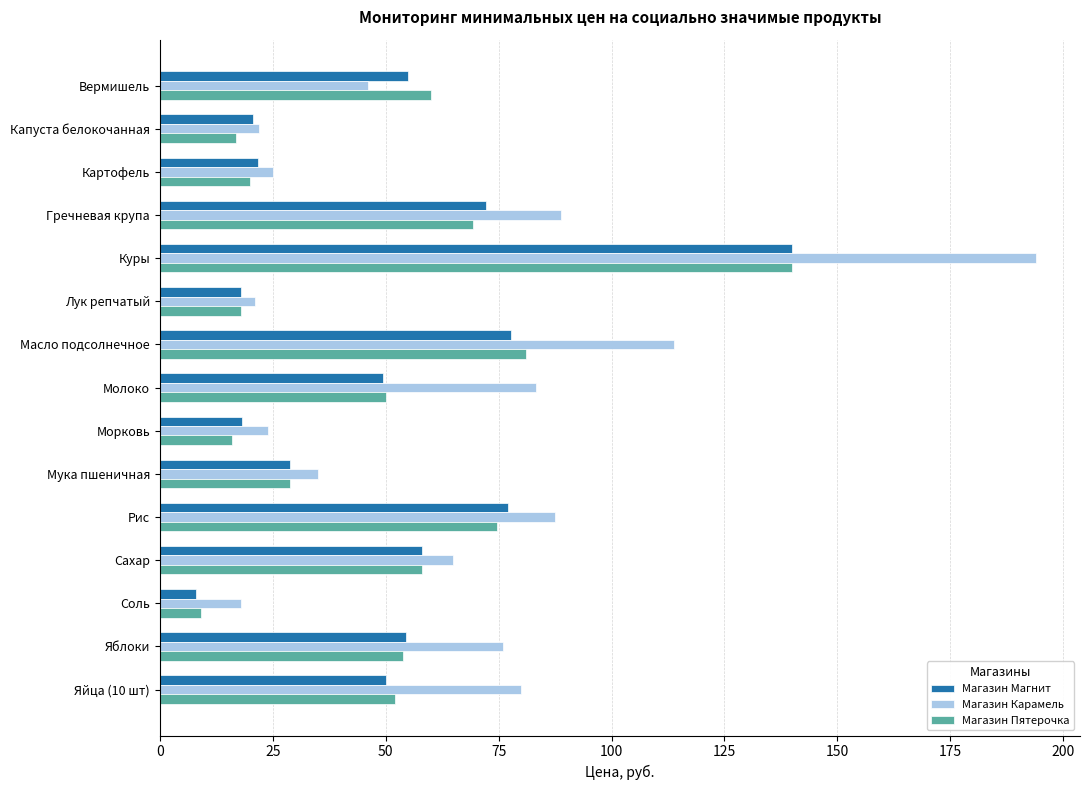

At how many categories does at least one series exceed 191?

1